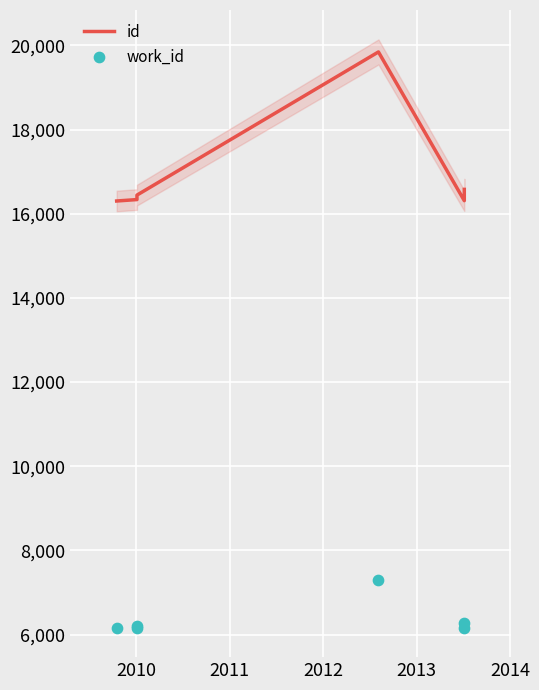

Is the value of id at 2013 greater than the value of work_id at 2009?

Yes